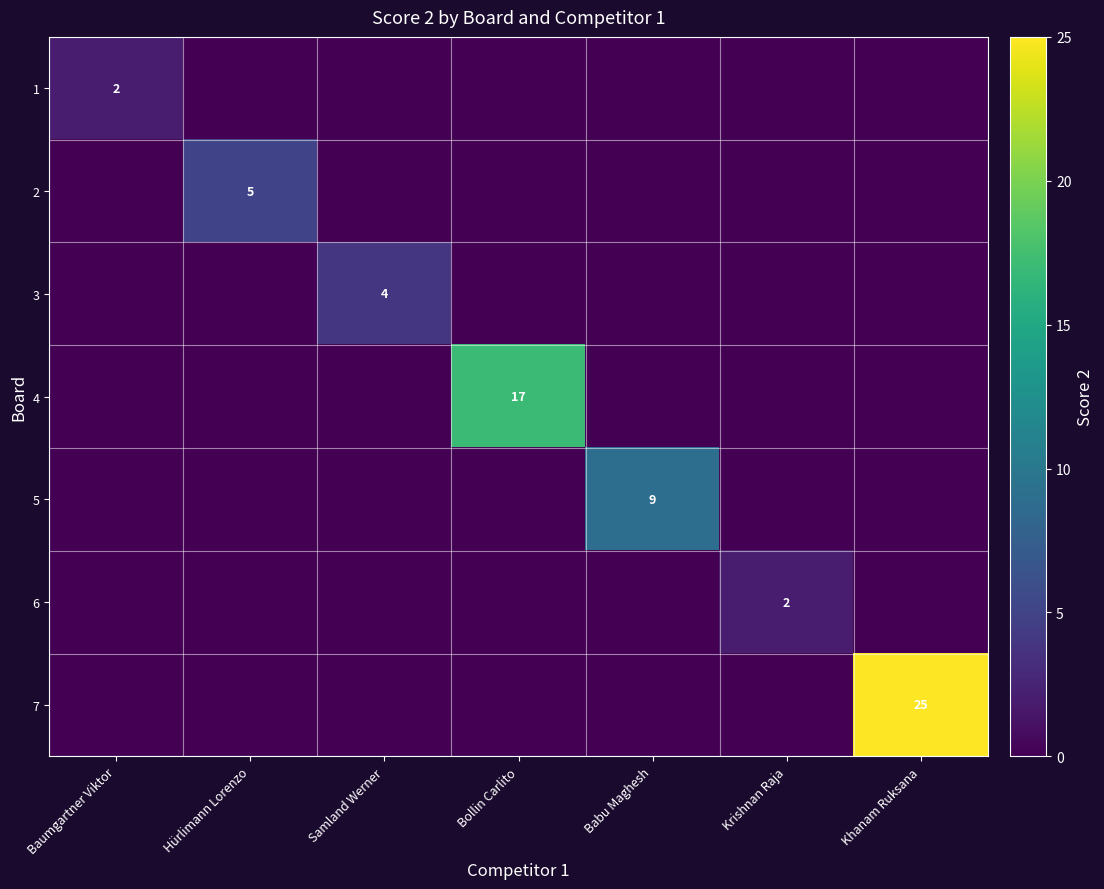

Which has a higher value, Samland Werner or Krishnan Raja?

Samland Werner